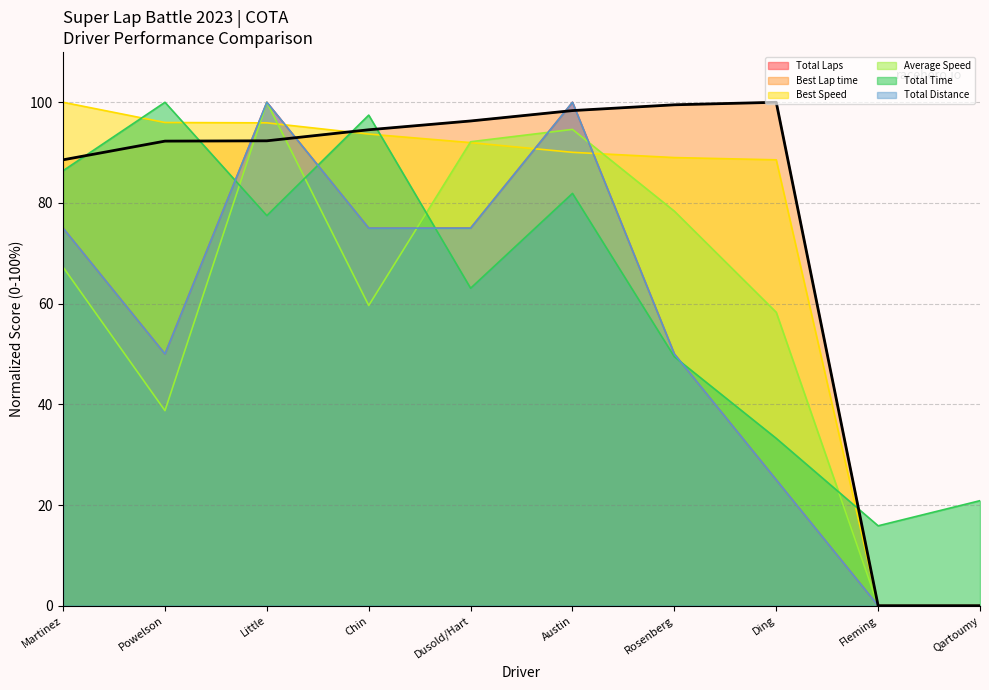

What is the value of the Best Speed point at the 3rd from the left?

95.9